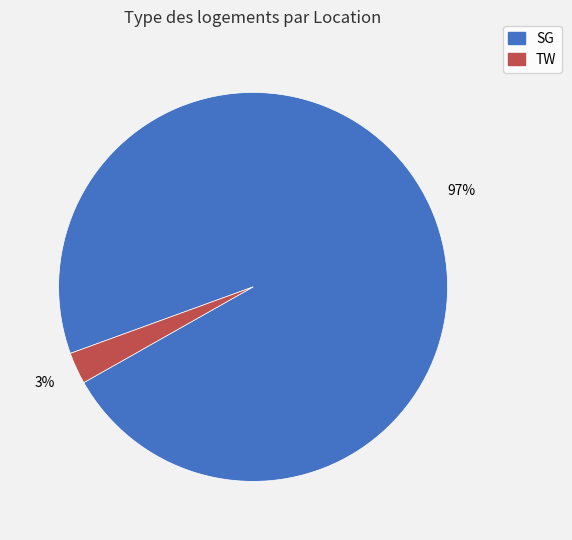

Is it true that SG is 97% of the pie?

True